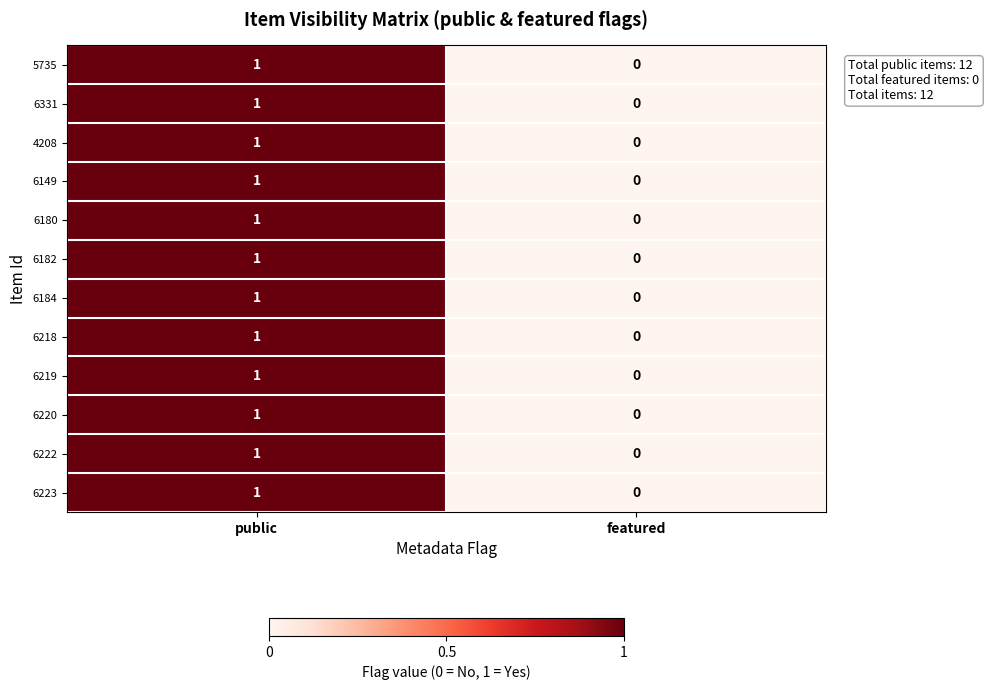

List the labels in order of 6218 value, smallest first.

featured, public